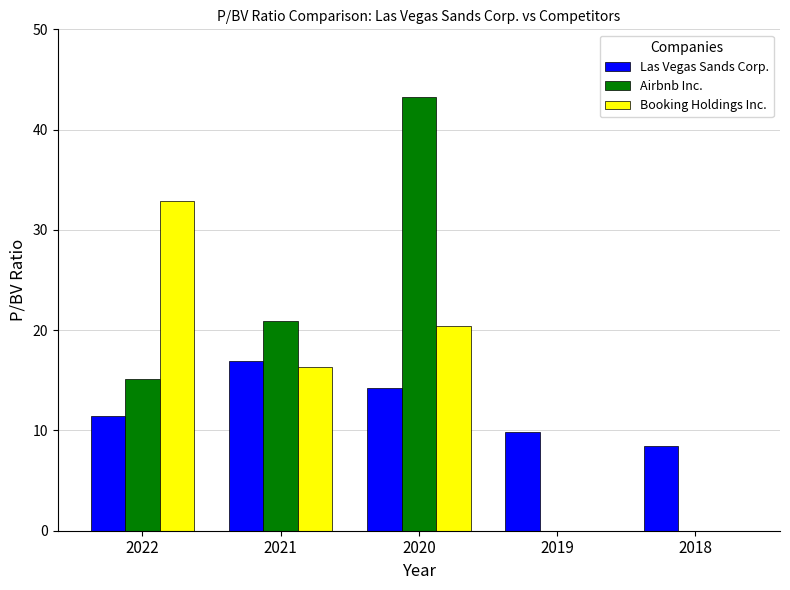

Between 2020 and 2019, which series saw the biggest shift?

Airbnb Inc.